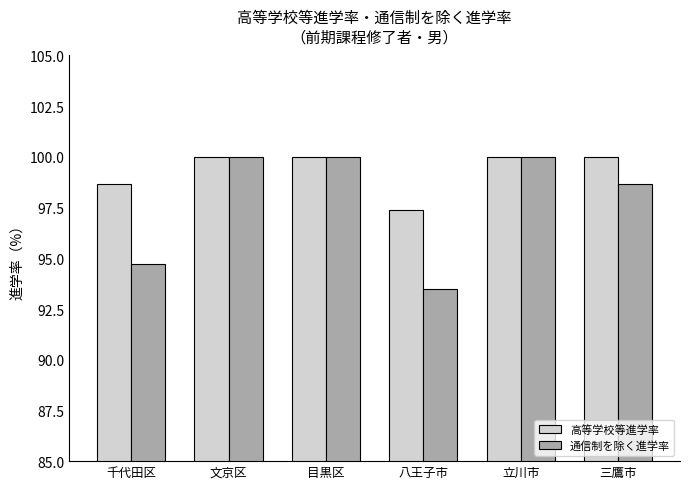

Rank the series by their average value, from highest to lowest.

高等学校等進学率, 通信制を除く進学率